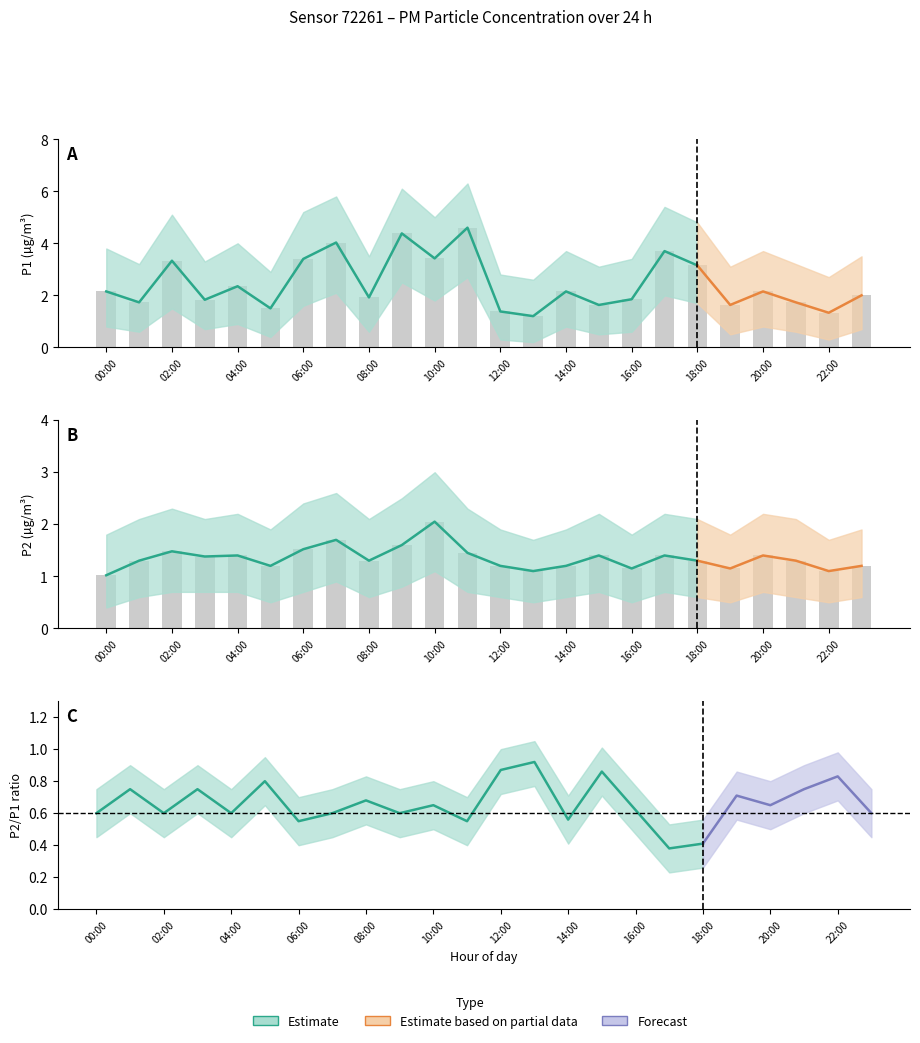

The P1 series shows 3.7 at 17:00. True or false?

True